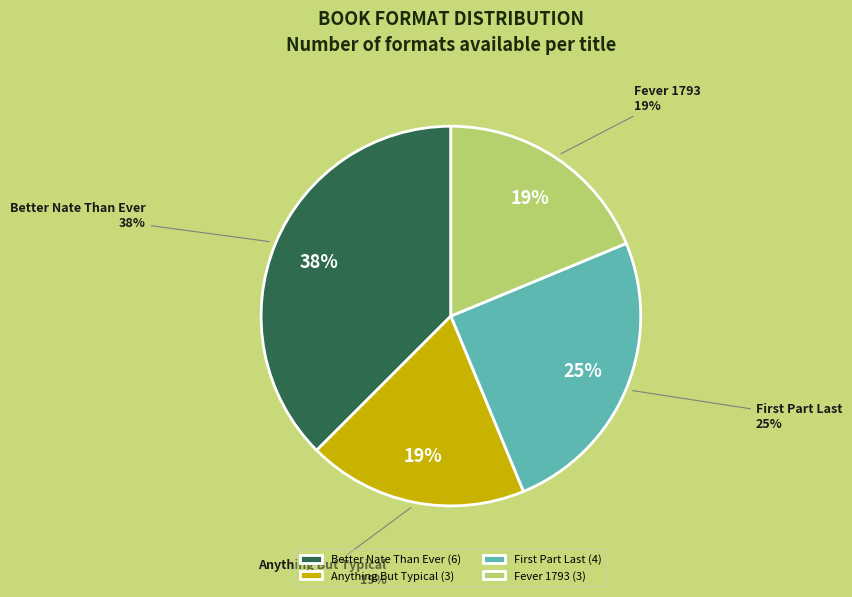

Is there any slice that represents more than half of the pie?

No